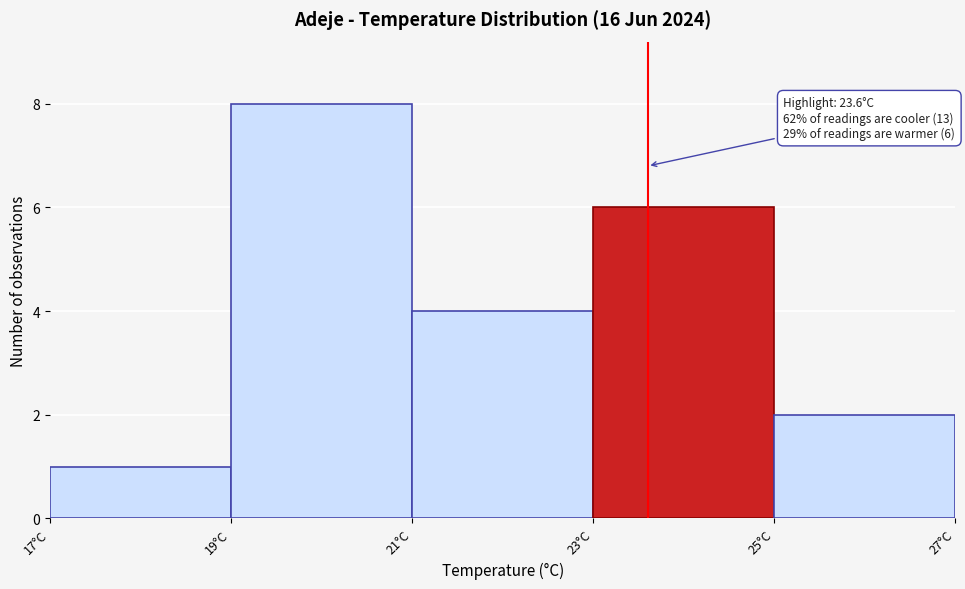

Which range on the x-axis has the tallest bar?

19 to 21